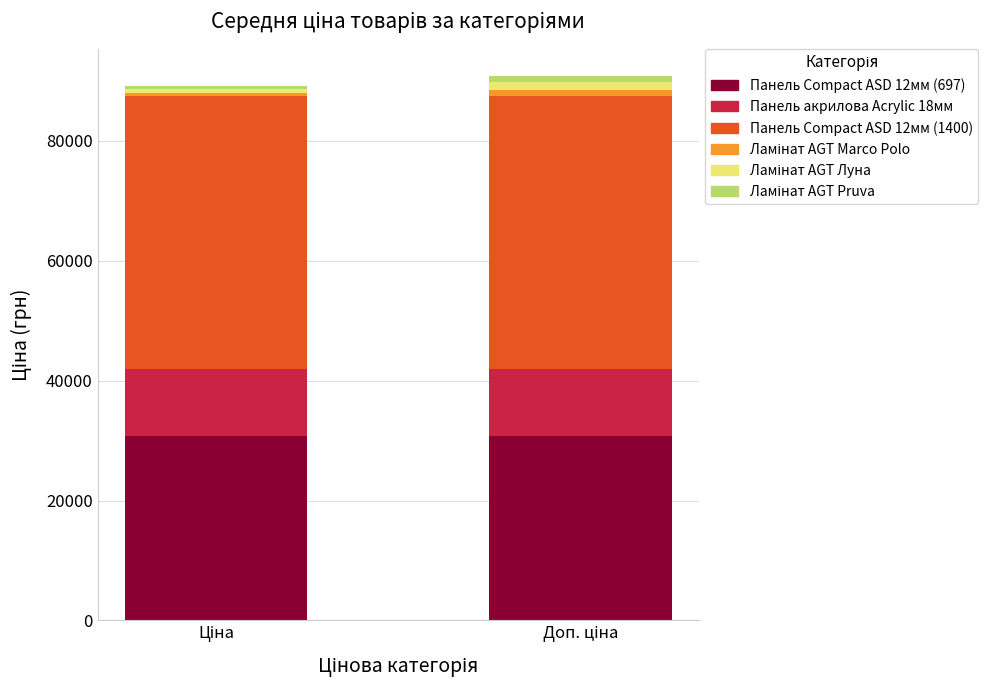

How many distinct data groups are displayed?

6